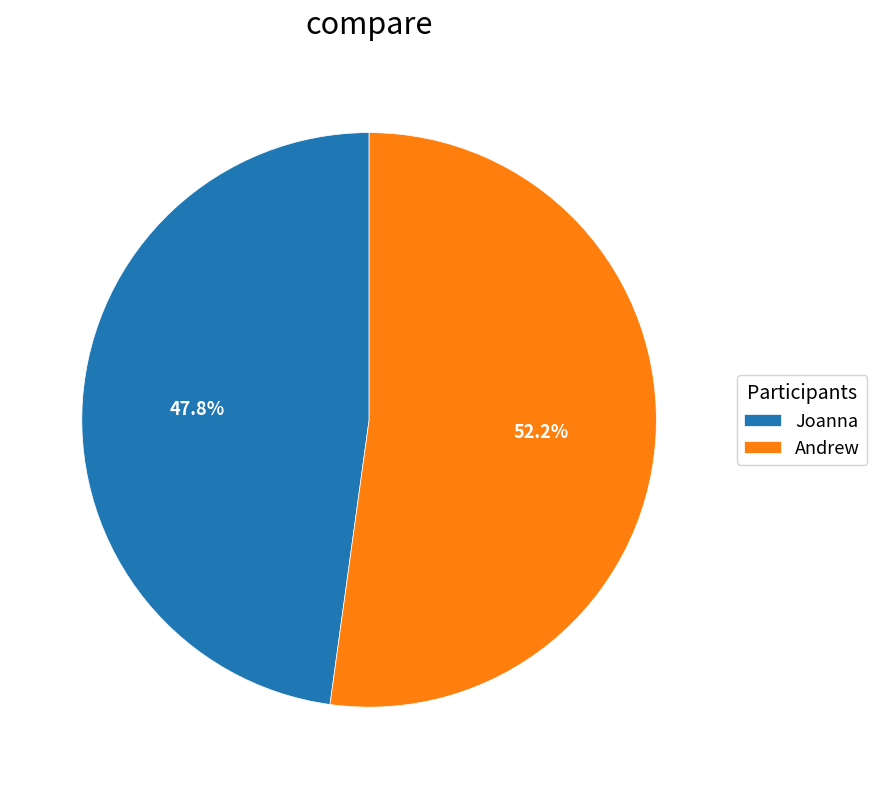

To the nearest percent, what percentage of the pie is Joanna?

48%